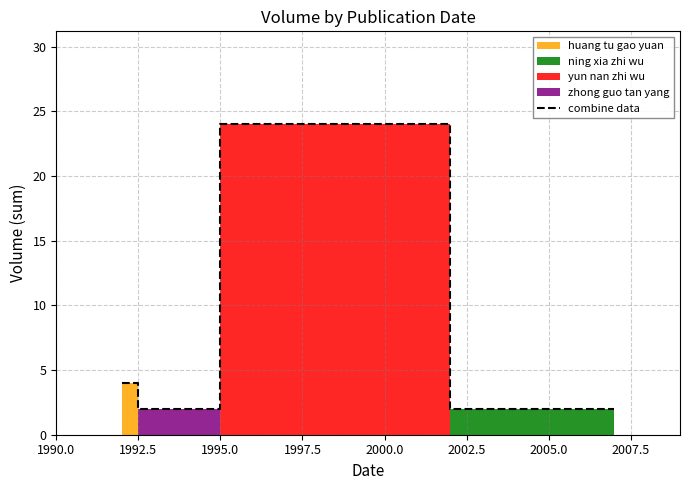

Reading left to right, list all the values displayed in this chart.

4	2	24	2